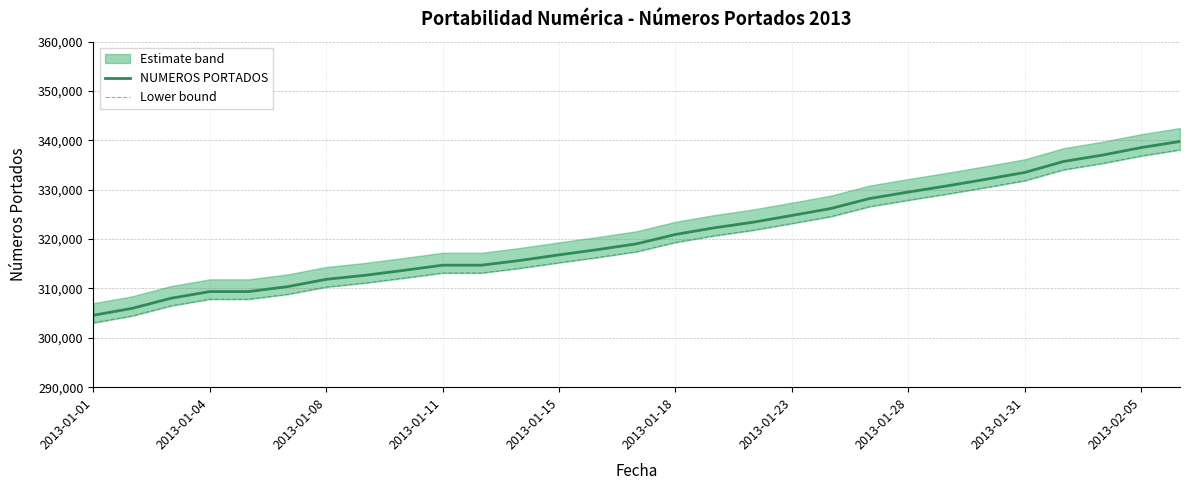

What is the sum of all Lower bound values?

9261012.2